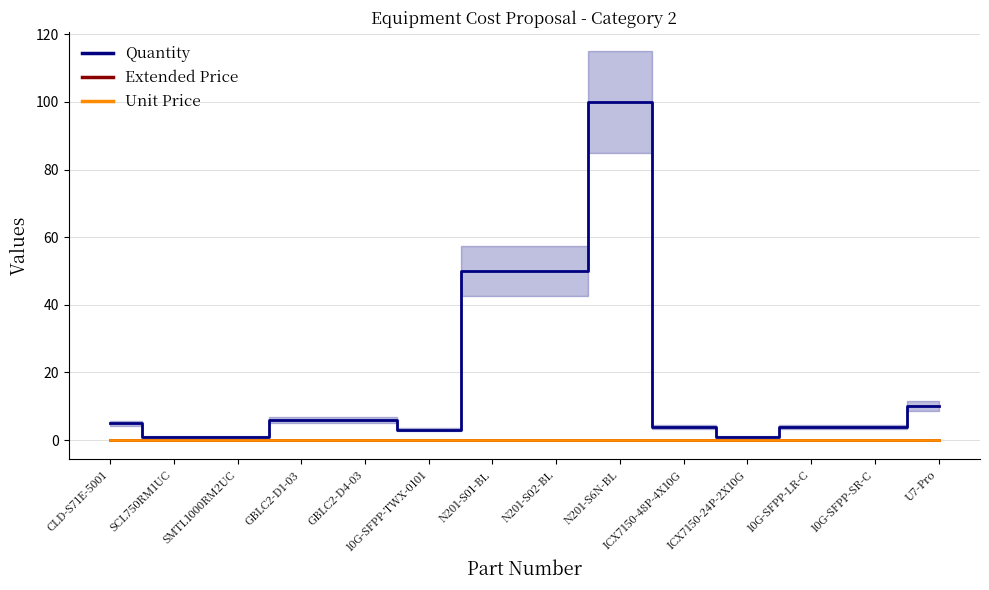

At ICX7150-24P-2X10G, list the series in order from smallest to largest.

Unit Price, Extended Price, Quantity